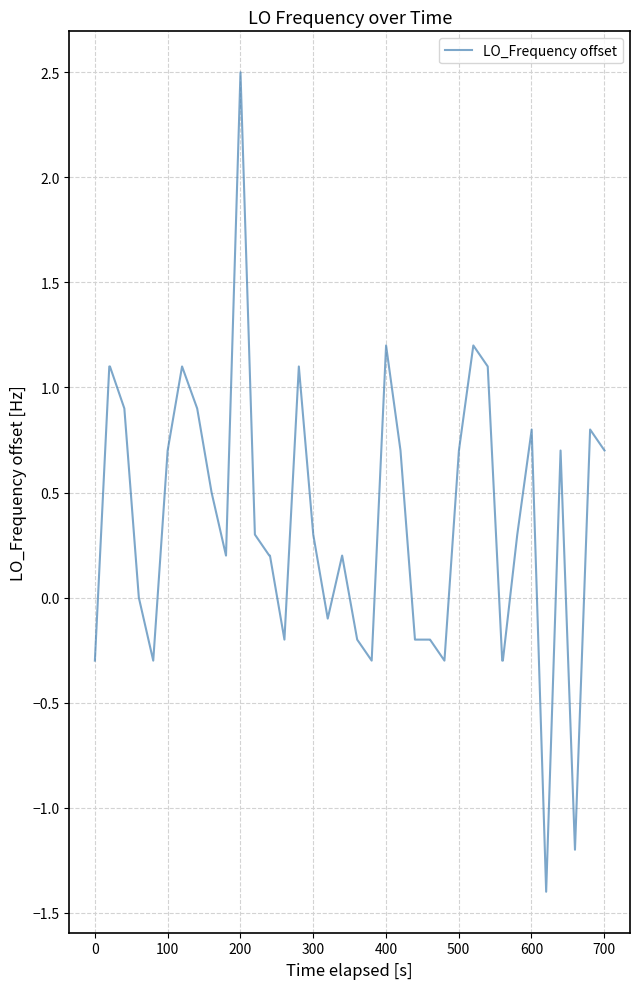

Does the chart display data point markers on the line(s)?

No